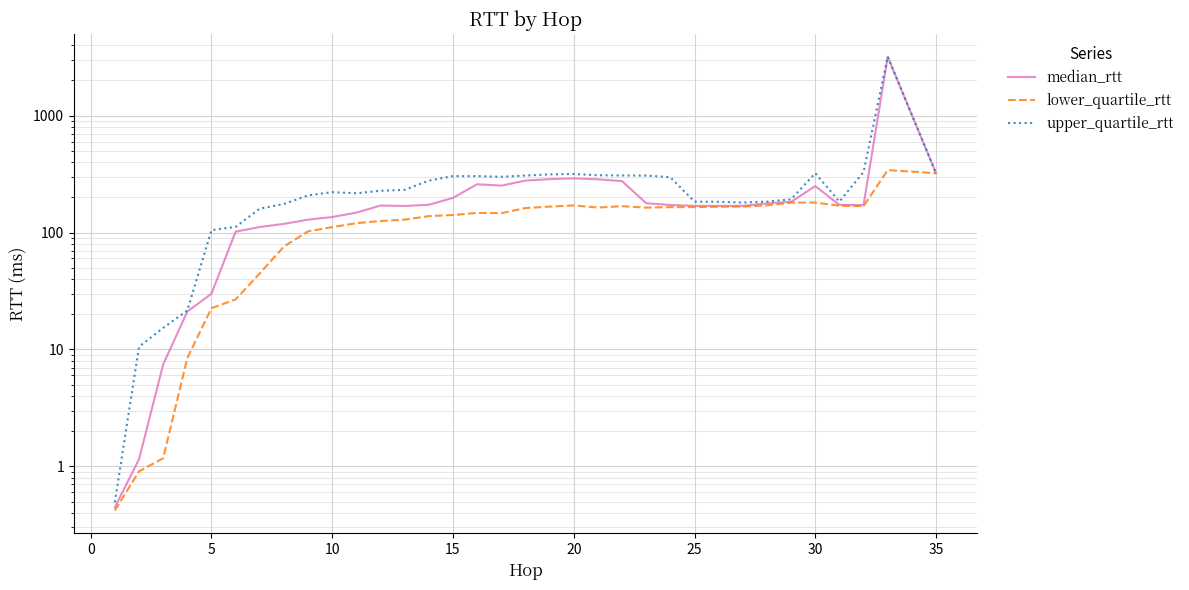

How many values in the median_rtt series are below 171?

16